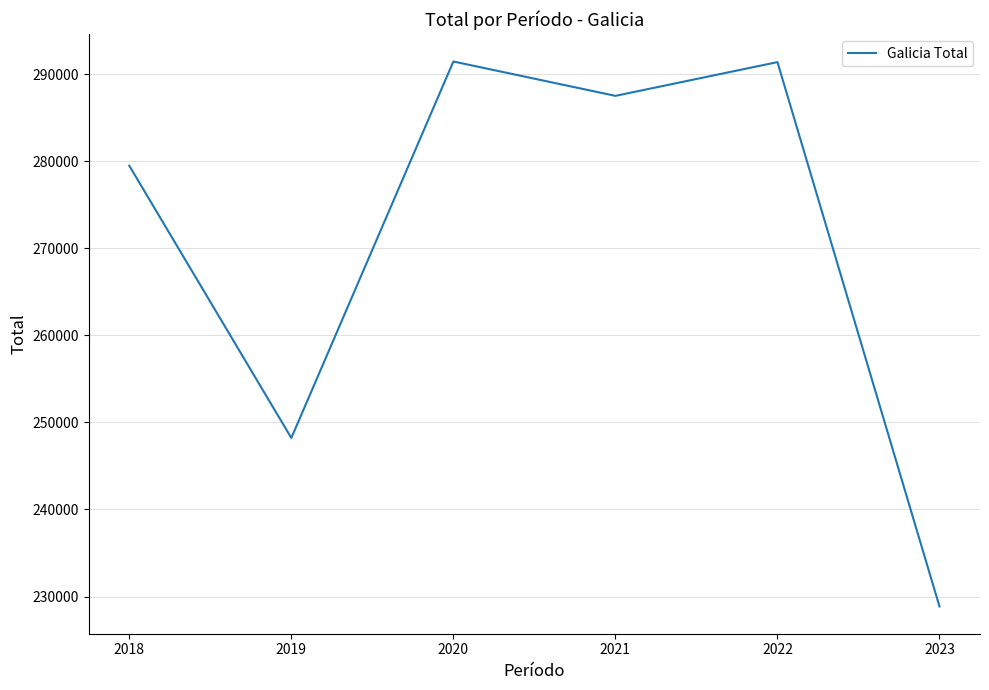

Where is the first local maximum?

2020